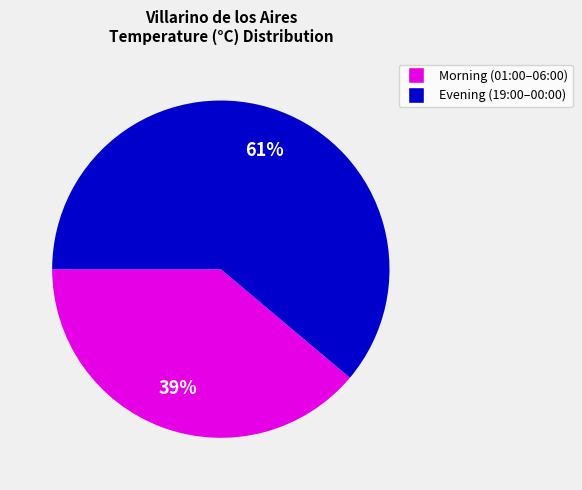

To the nearest percent, what is the average slice percentage?

50%